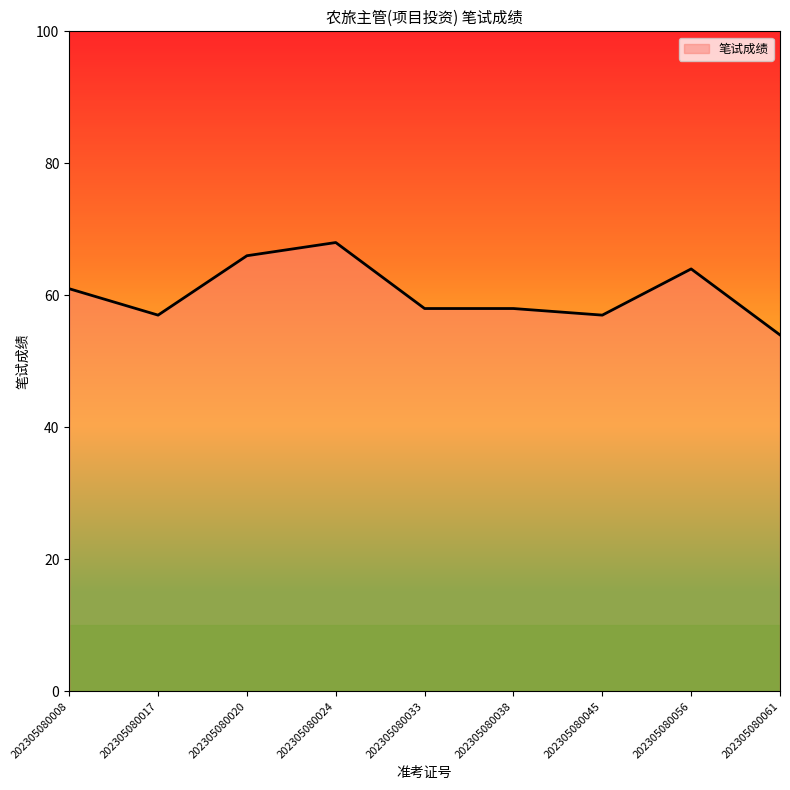

What value does the data have at 202305080033, to the nearest 10?

60